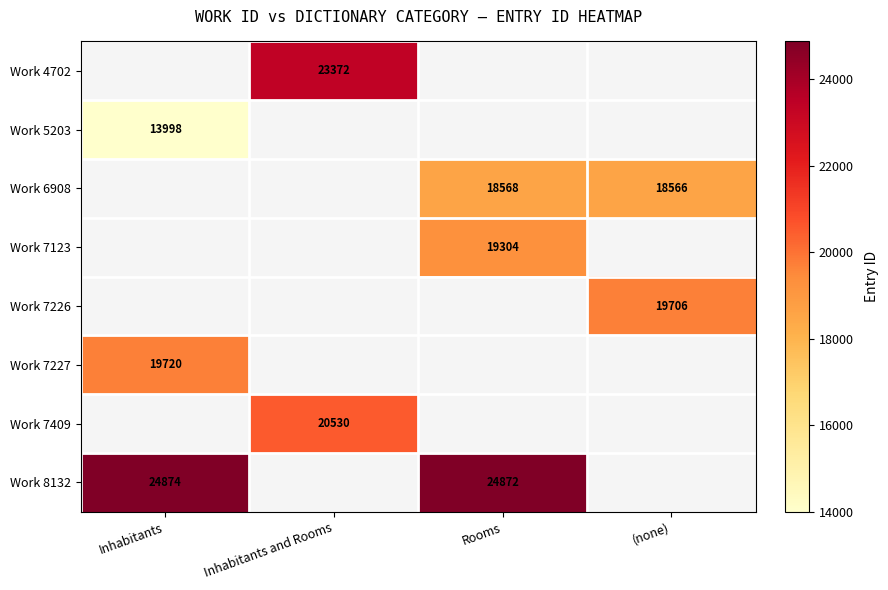

The Work 6908 series shows 18568 at Rooms. True or false?

True